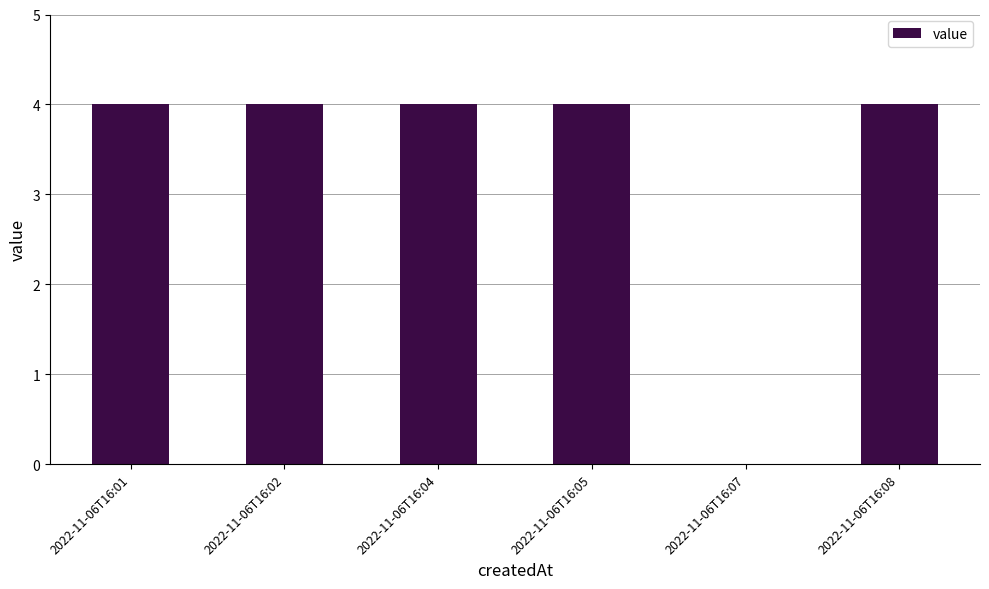

What is the change in value from 2022-11-06T16:01 to 2022-11-06T16:07?

-4